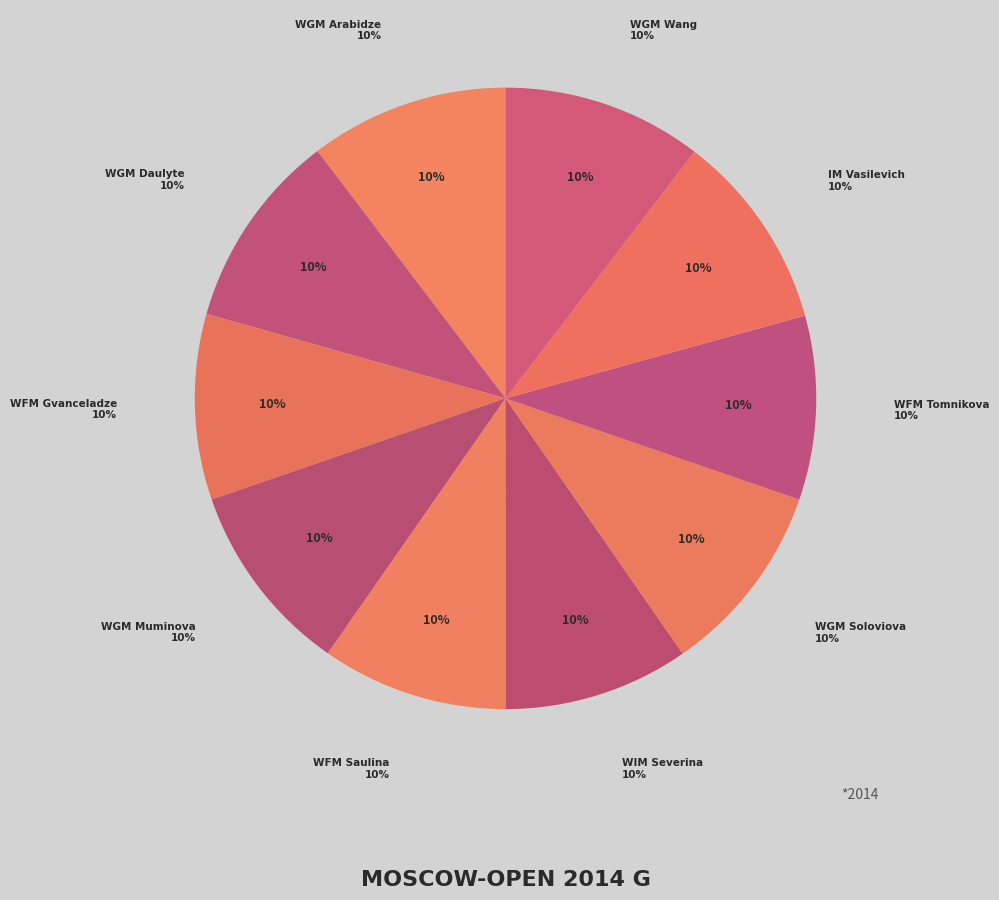

To the nearest percent, what percentage of the pie is WFM Gvanceladze?

10%